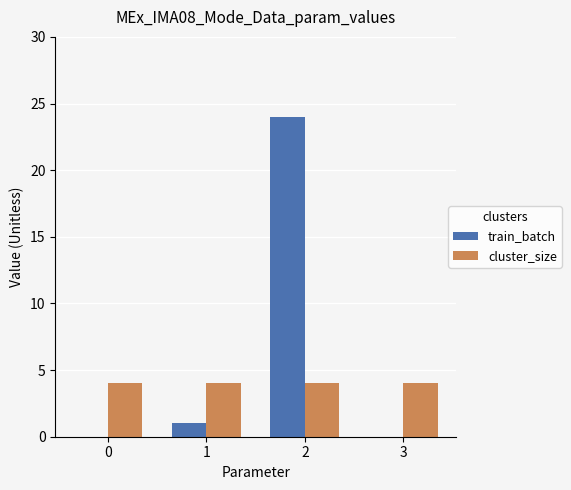

Is the value of cluster_size at 1 greater than the value of train_batch at 3?

Yes